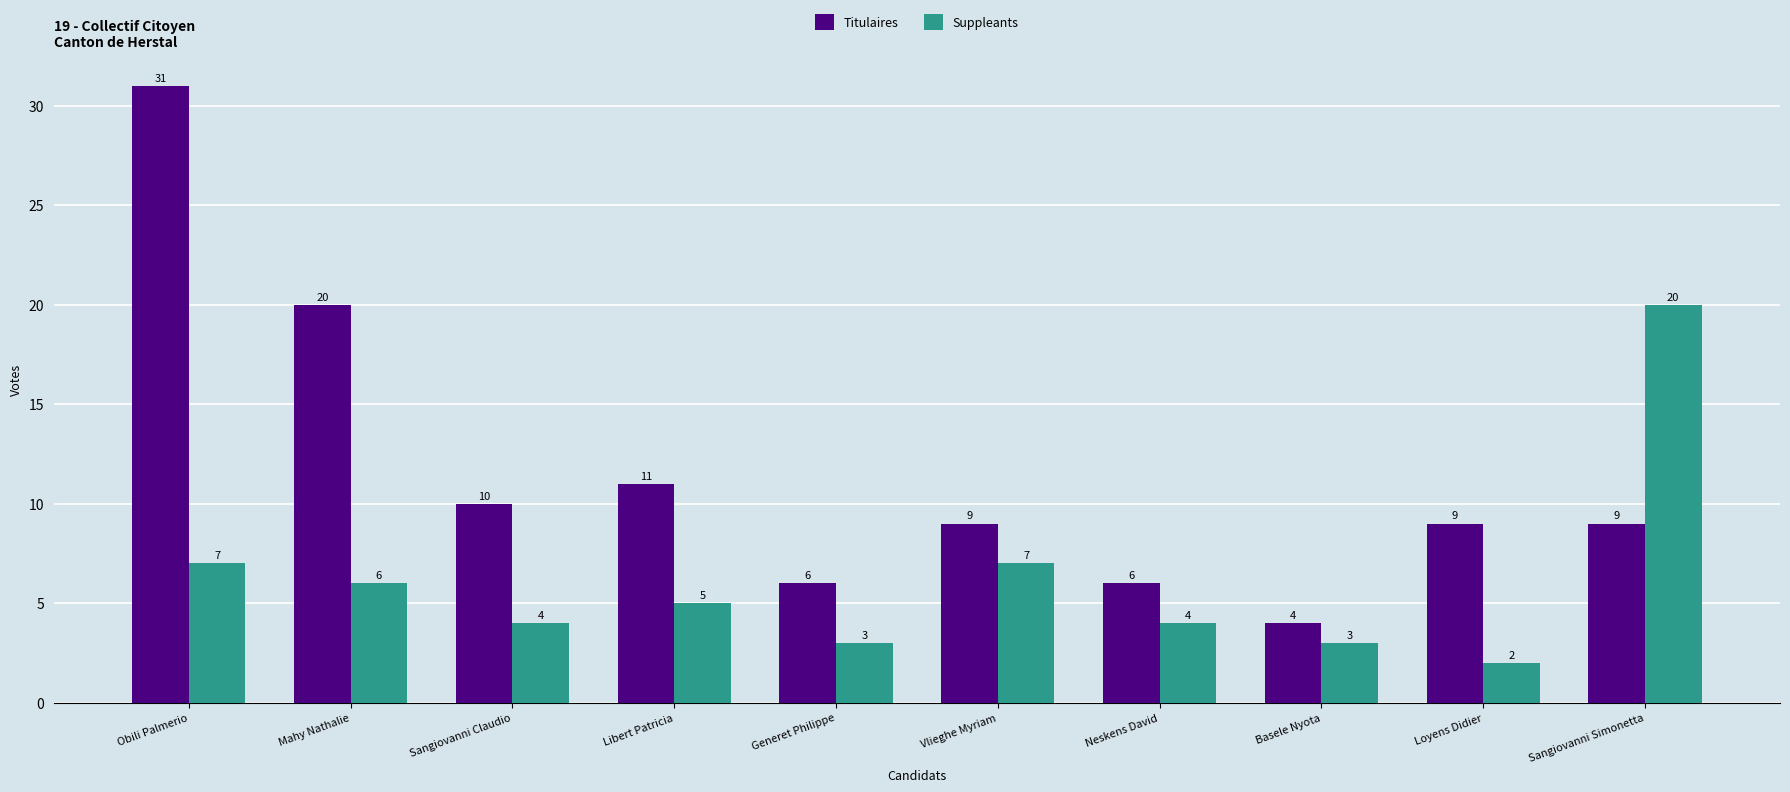

What is the label of the 8th bar from the left?

Basele Nyota